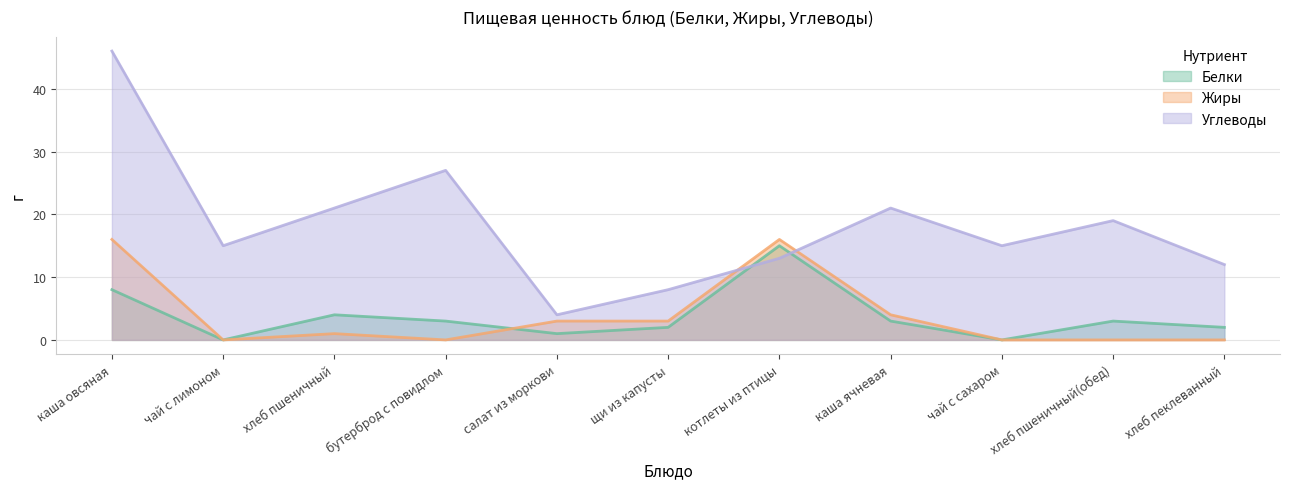

At how many categories does at least one series exceed 44?

1